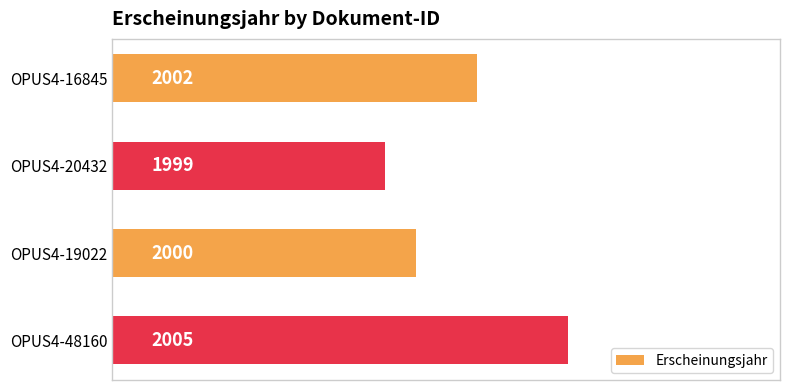

Reading top to bottom, extract all data points from this chart.

OPUS4-16845=2002	OPUS4-20432=1999	OPUS4-19022=2000	OPUS4-48160=2005